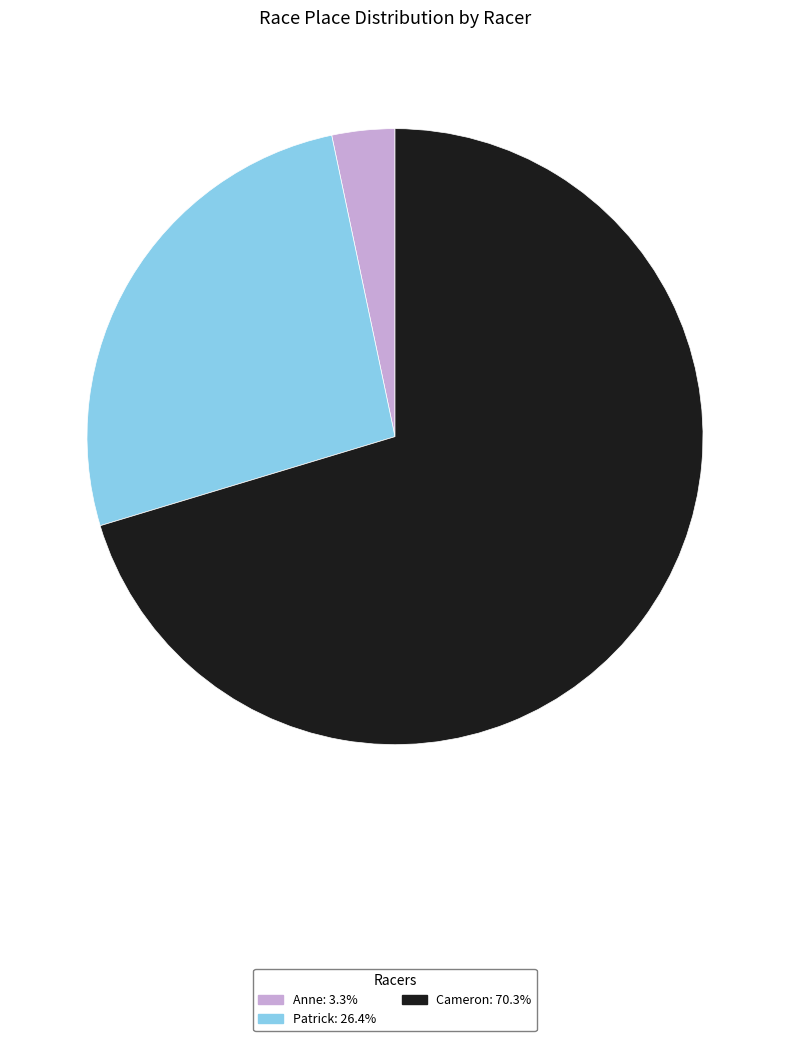

Is it true that Anne is 17% of the pie?

False